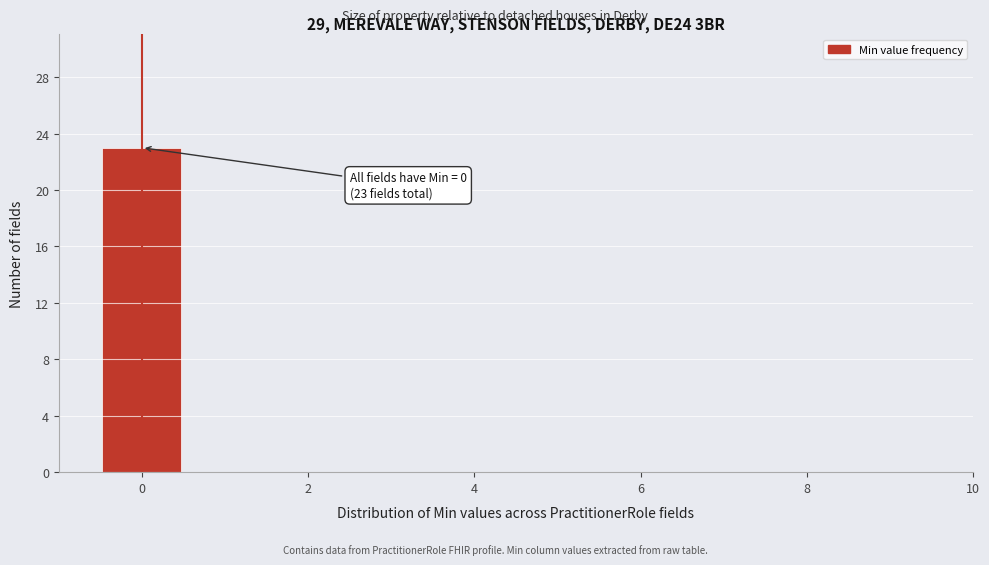

Which range on the x-axis has the tallest bar?

-0.5 to 0.5